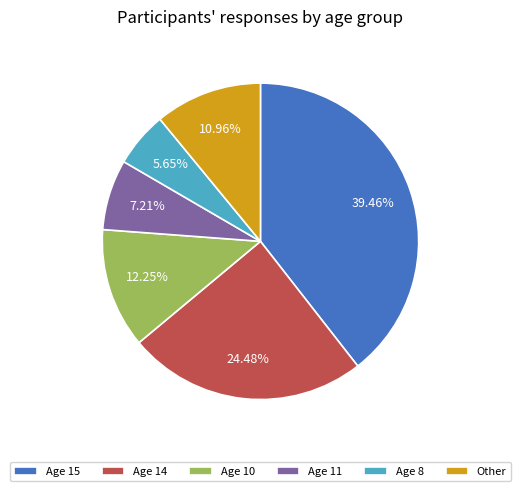

To the nearest percent, what is the average slice percentage?

17%